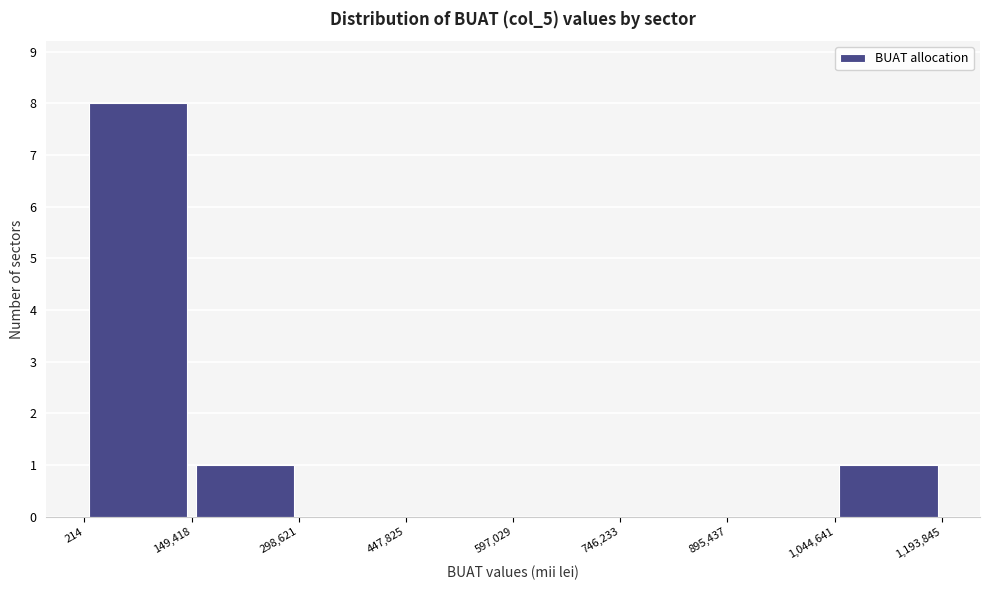

Reading left to right, list every bar in this chart as the range it spans on the x-axis followed by its height. The values are not printed on the chart, so give them approximately, as read against the axis.

214 to 149,418: 8
149,418 to 298,621: 1
298,621 to 447,825: 0
447,825 to 597,029: 0
597,029 to 746,233: 0
746,233 to 895,437: 0
895,437 to 1,044,641: 0
1,044,641 to 1,193,845: 1